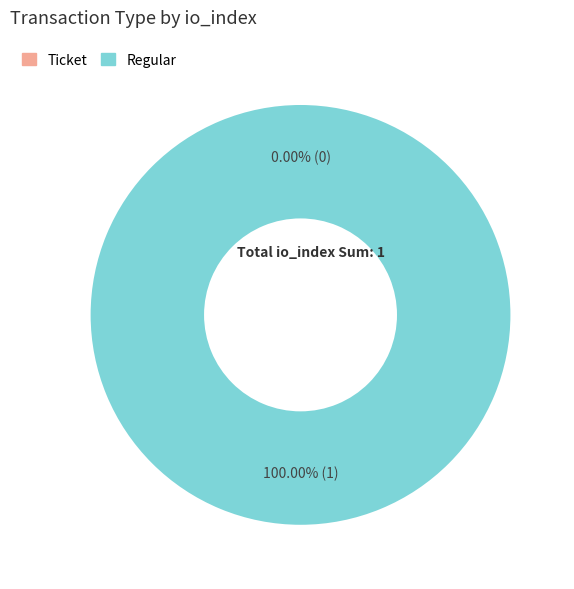

Does Regular represent more than half of the total?

Yes